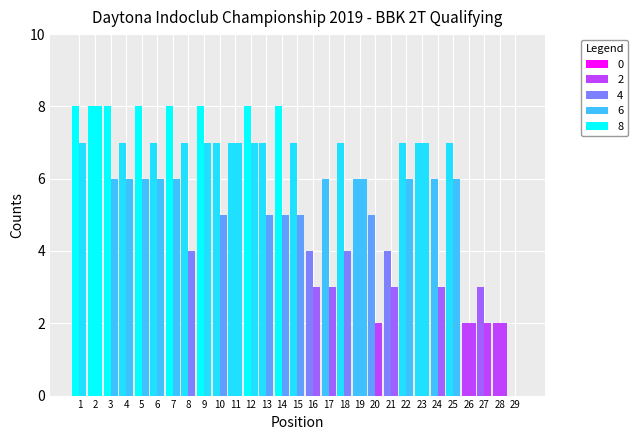

At which category is the sum across all series the highest?

2